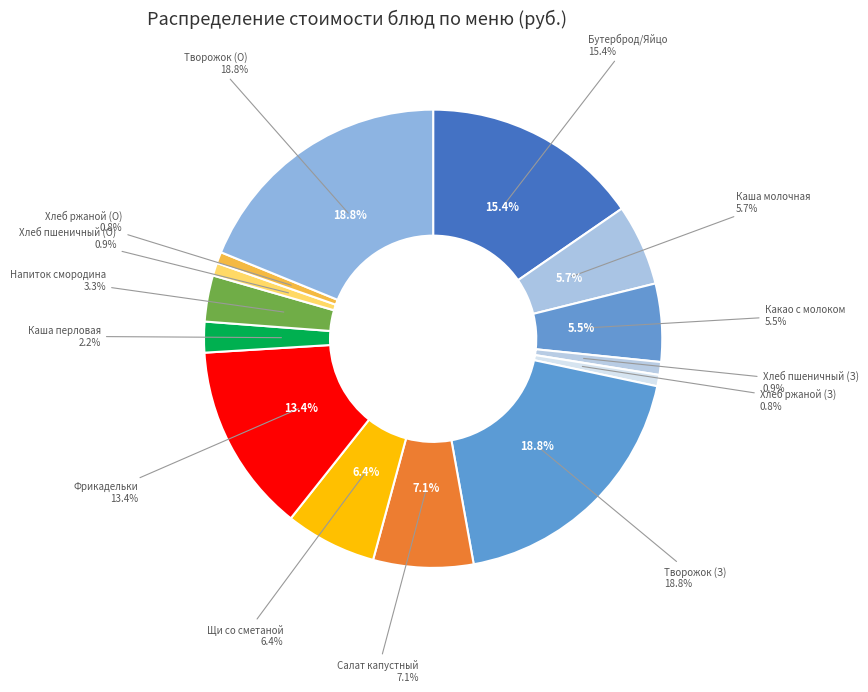

What percentage is the Каша перловая slice, to the nearest percent?

2%